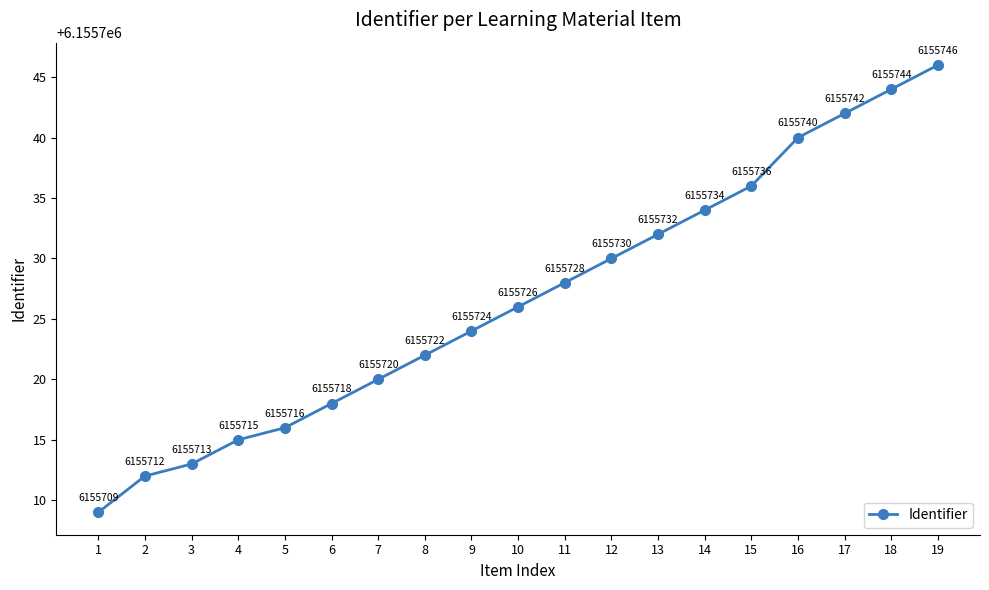

Reading left to right, extract all data points from this chart.

6155709	6155712	6155713	6155715	6155716	6155718	6155720	6155722	6155724	6155726	6155728	6155730	6155732	6155734	6155736	6155740	6155742	6155744	6155746